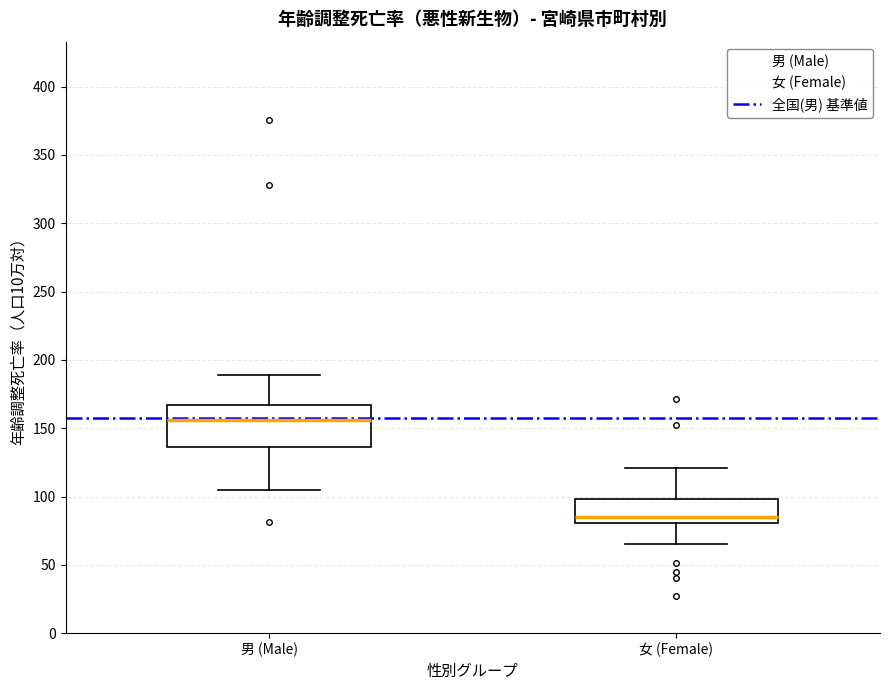

Which box has the lowest median line?

女 (Female)